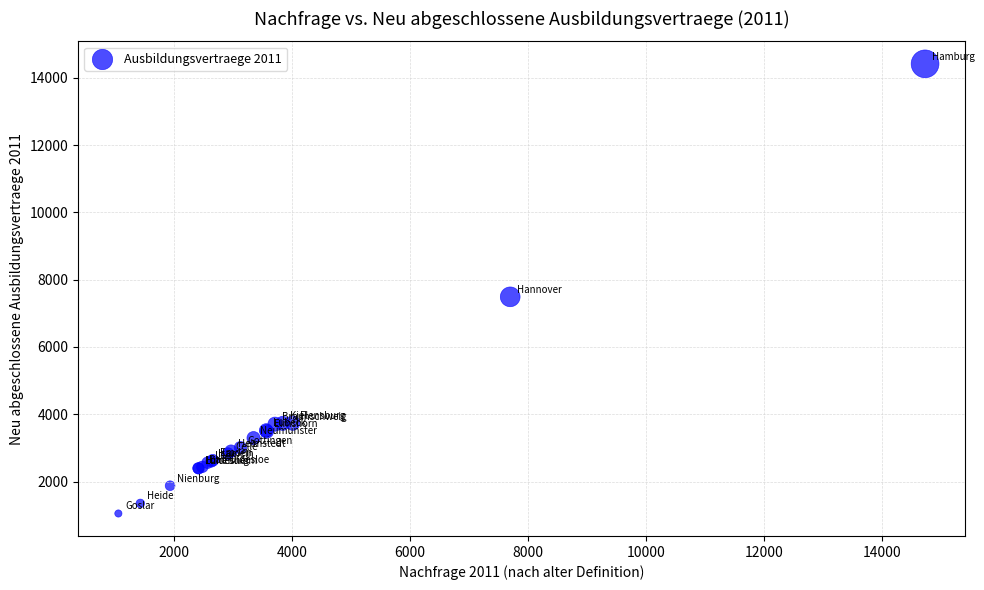

What Y value in the scatter plot is closest to 7731?

7488